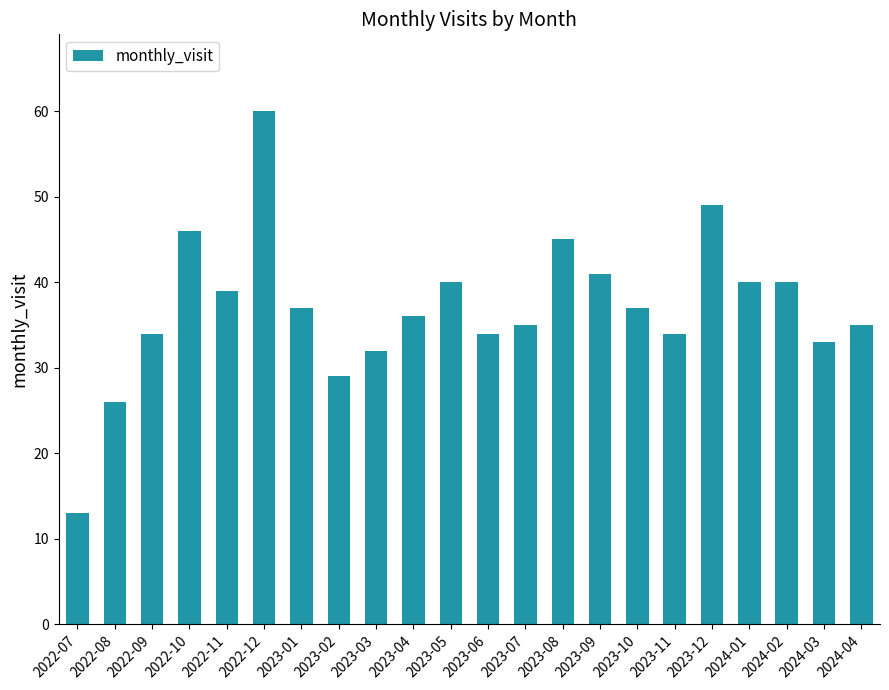

Approximately how many times larger is the value at 2022-07 compared to 2023-07?

0.4